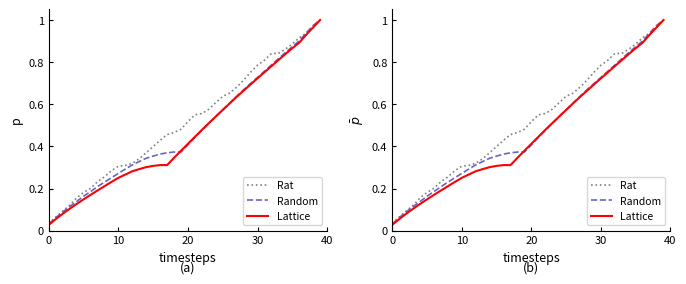

True or false: Rat and Lattice intersect in this chart.

False